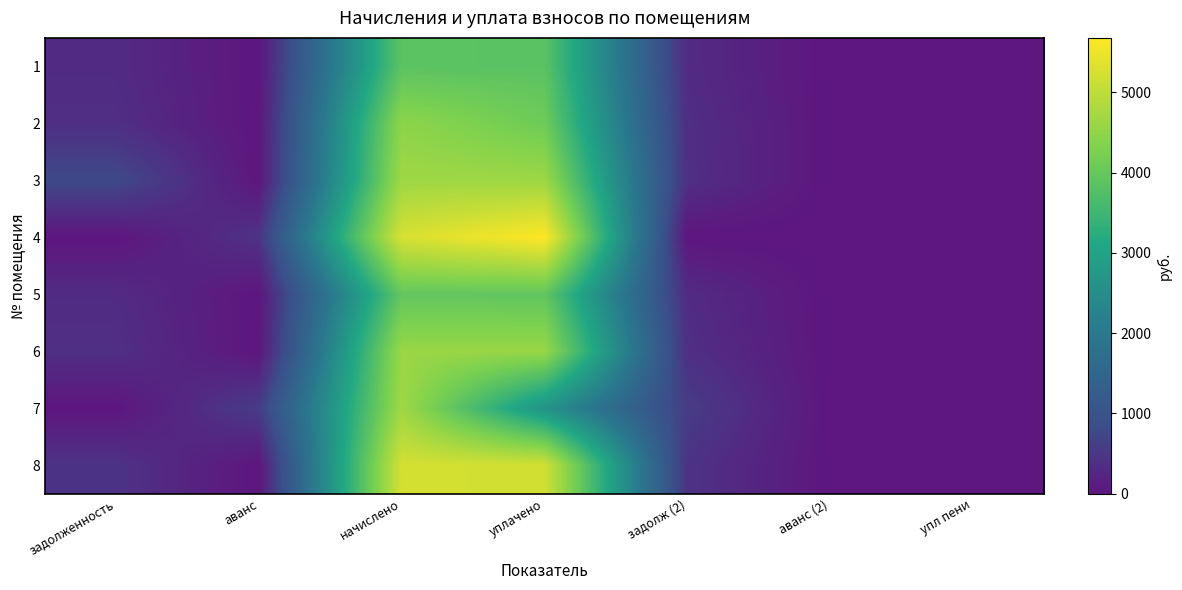

At which category is the sum across all series the highest?

начислено